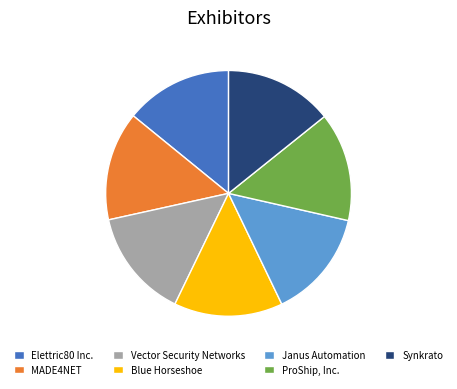

Is the sum of Elettric80 Inc. and Blue Horseshoe greater than half?

No